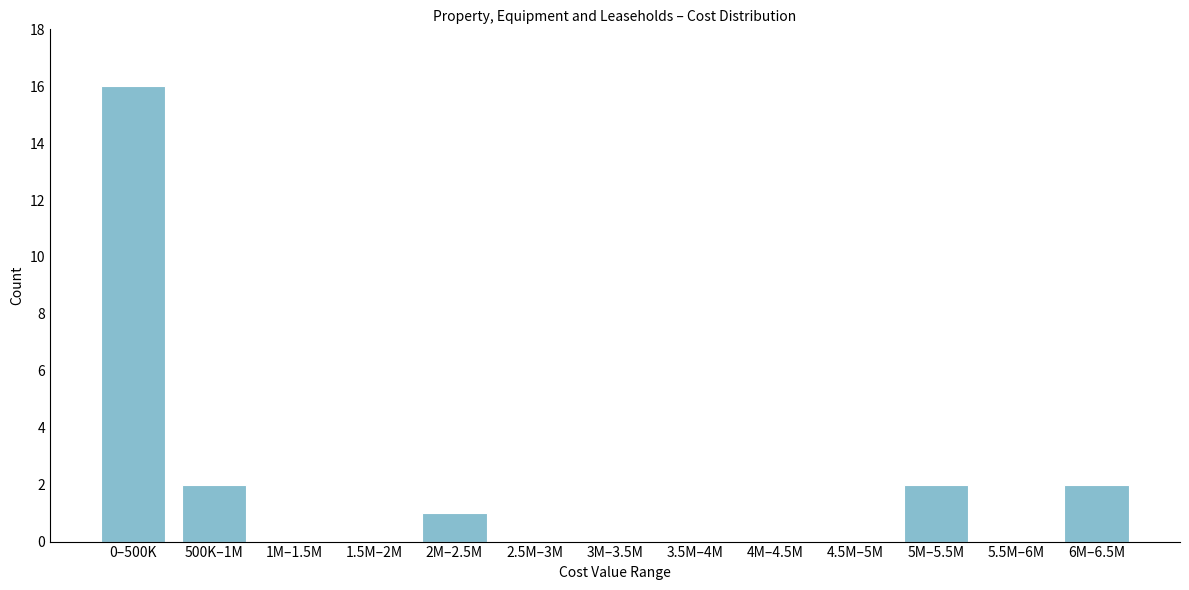

Reading left to right, extract all data points from this chart.

0–500K=16	500K–1M=2	1M–1.5M=0	1.5M–2M=0	2M–2.5M=1	2.5M–3M=0	3M–3.5M=0	3.5M–4M=0	4M–4.5M=0	4.5M–5M=0	5M–5.5M=2	5.5M–6M=0	6M–6.5M=2